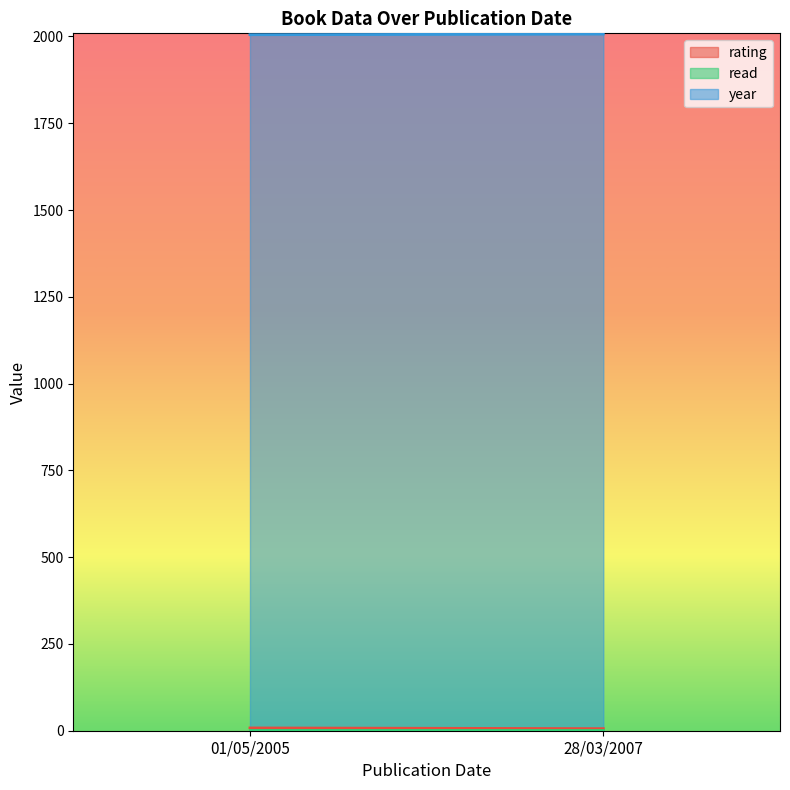

How many lines are shown in the chart?

3